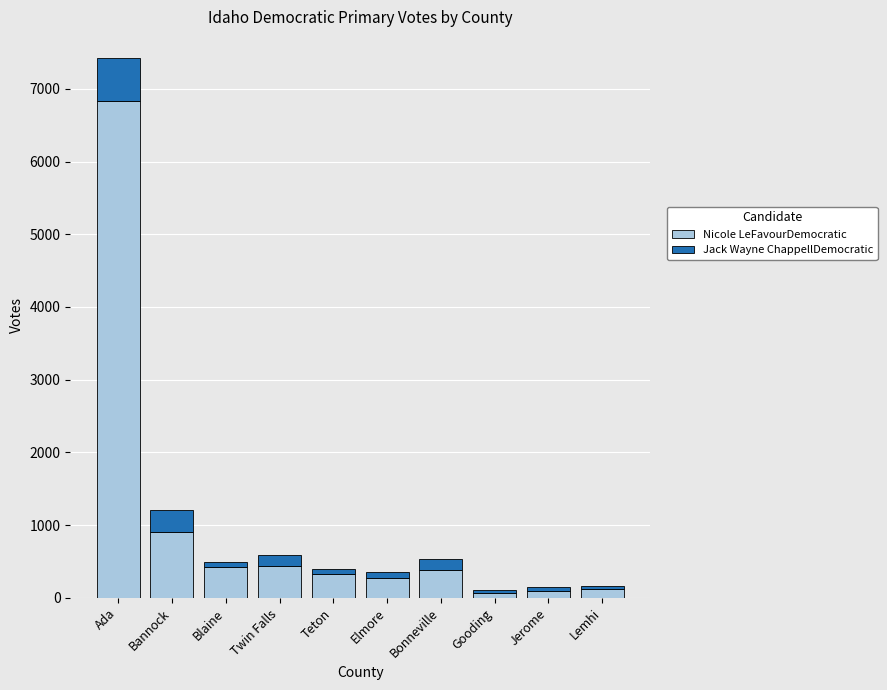

What is the total value across all series at Twin Falls?

595